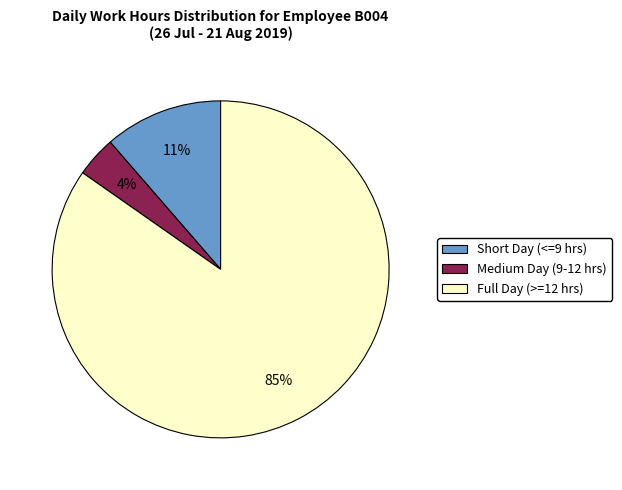

How many slices are in this pie chart?

3